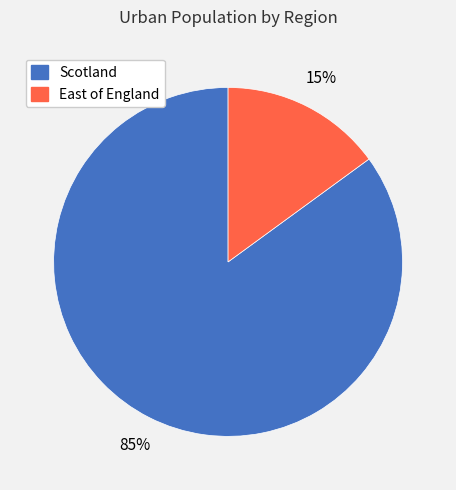

Does East of England account for over 50% of the chart?

No